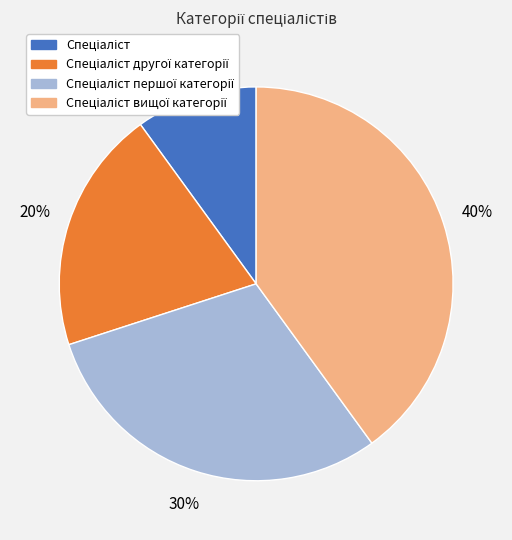

Does any single category account for the majority?

No